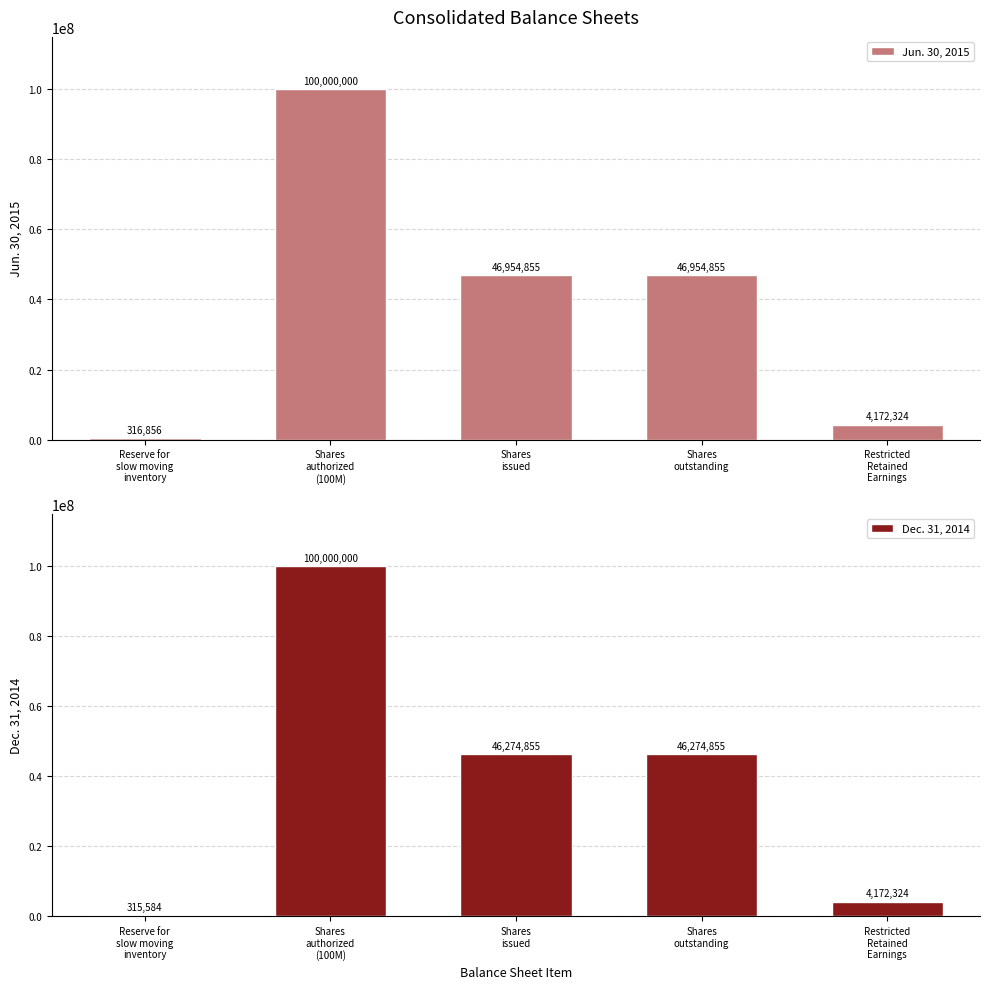

What are all the series names shown in the legend?

Jun. 30, 2015, Dec. 31, 2014